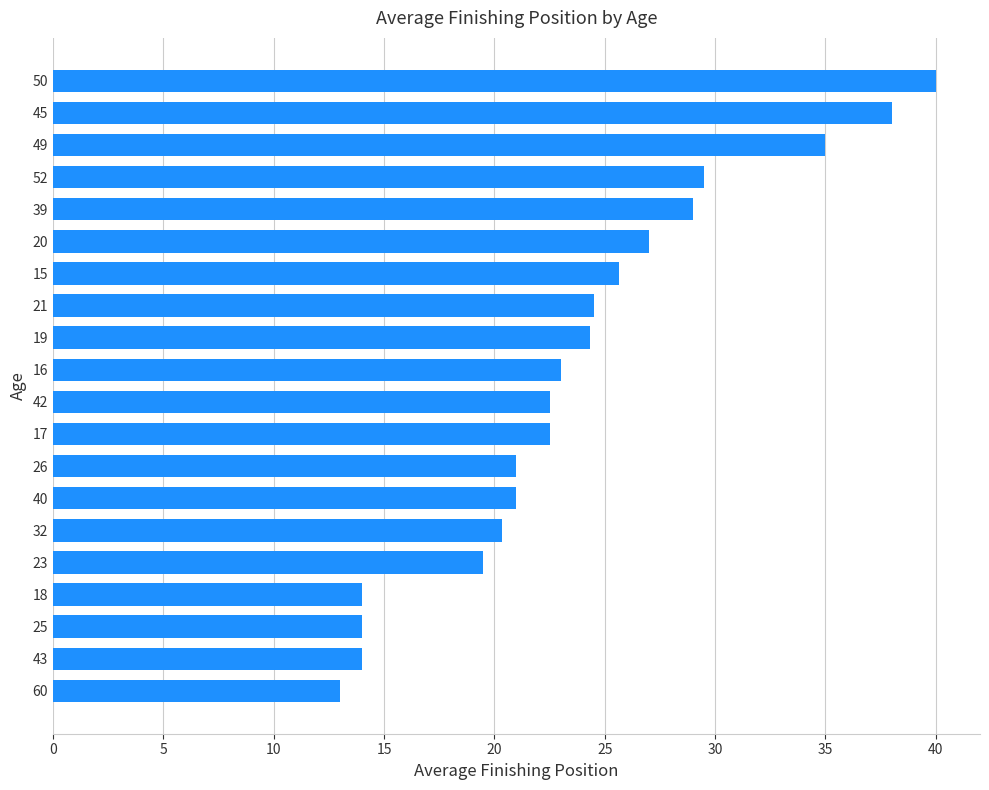

What value does the data have at 17?

22.5